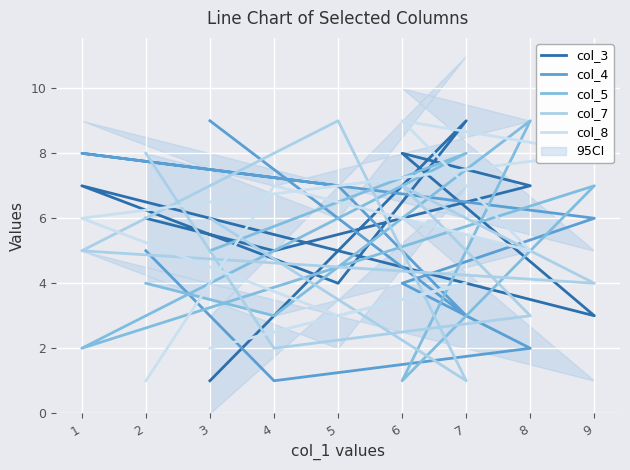

What is the highest value of the col_5 series?

9